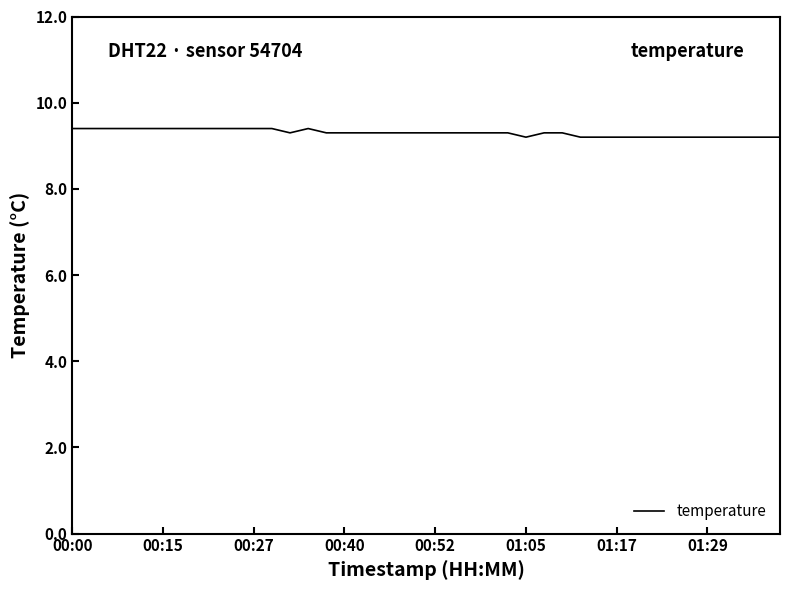

What is the greatest value displayed?

9.4